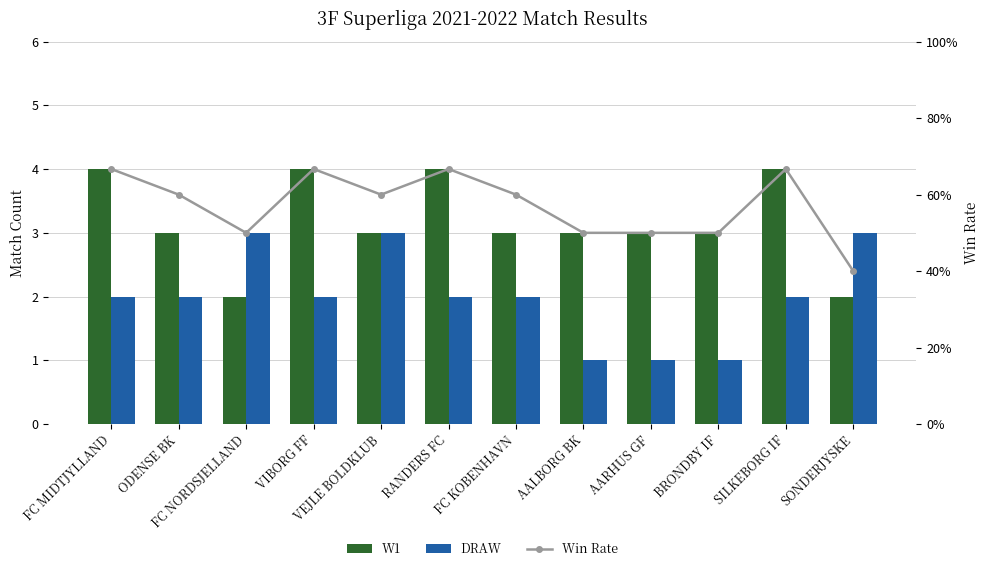

Between BRONDBY IF and SONDERJYSKE, which series saw the biggest shift?

DRAW